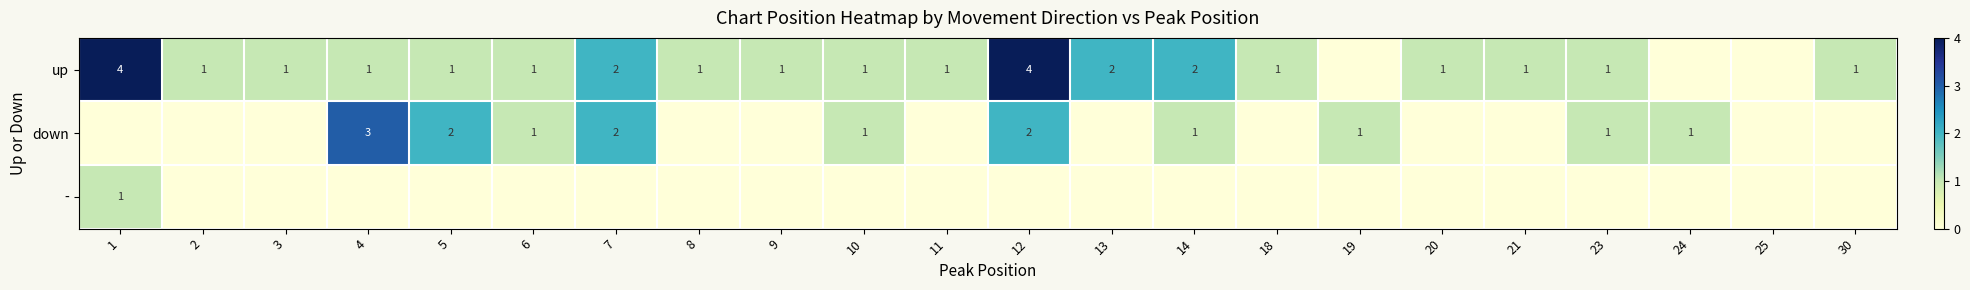

The value of up at 21 is 2. True or false?

False